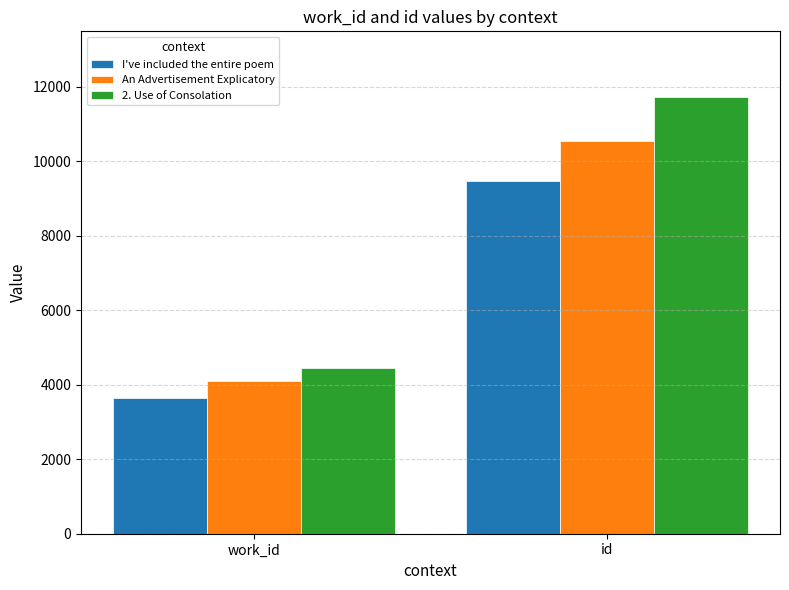

Which label corresponds to the smallest value in the chart?

work_id